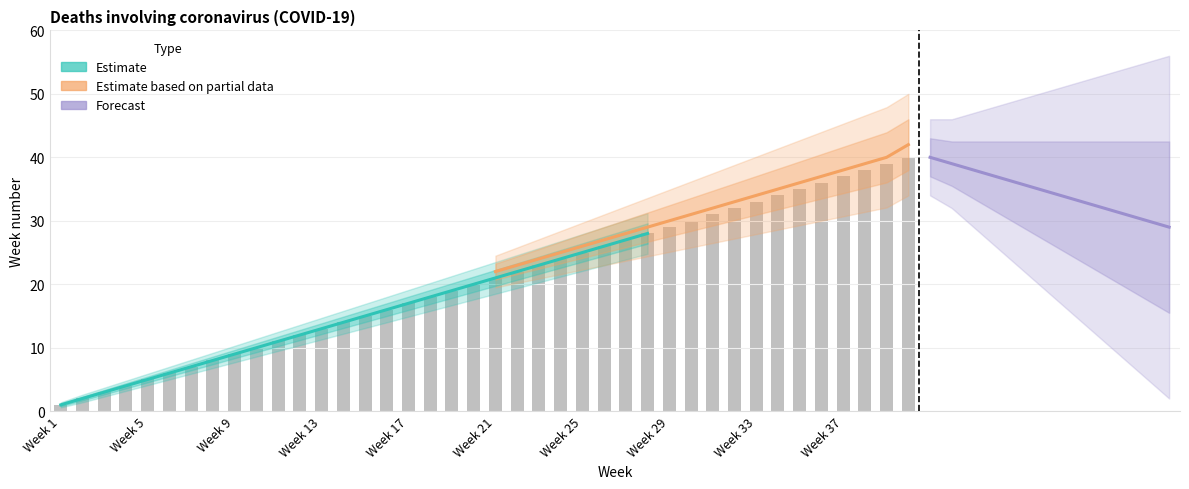

The chart shows a value of 25 at Week 25. True or false?

True